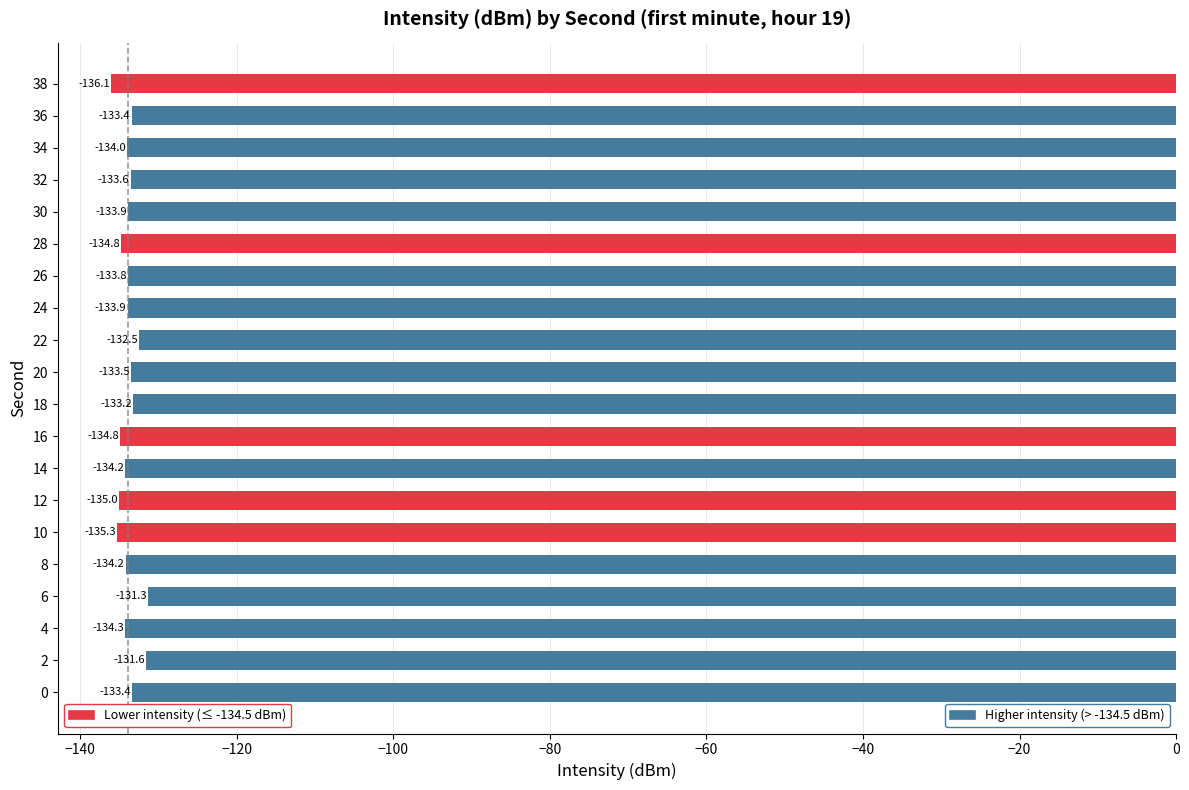

How many bars are there in total?

20